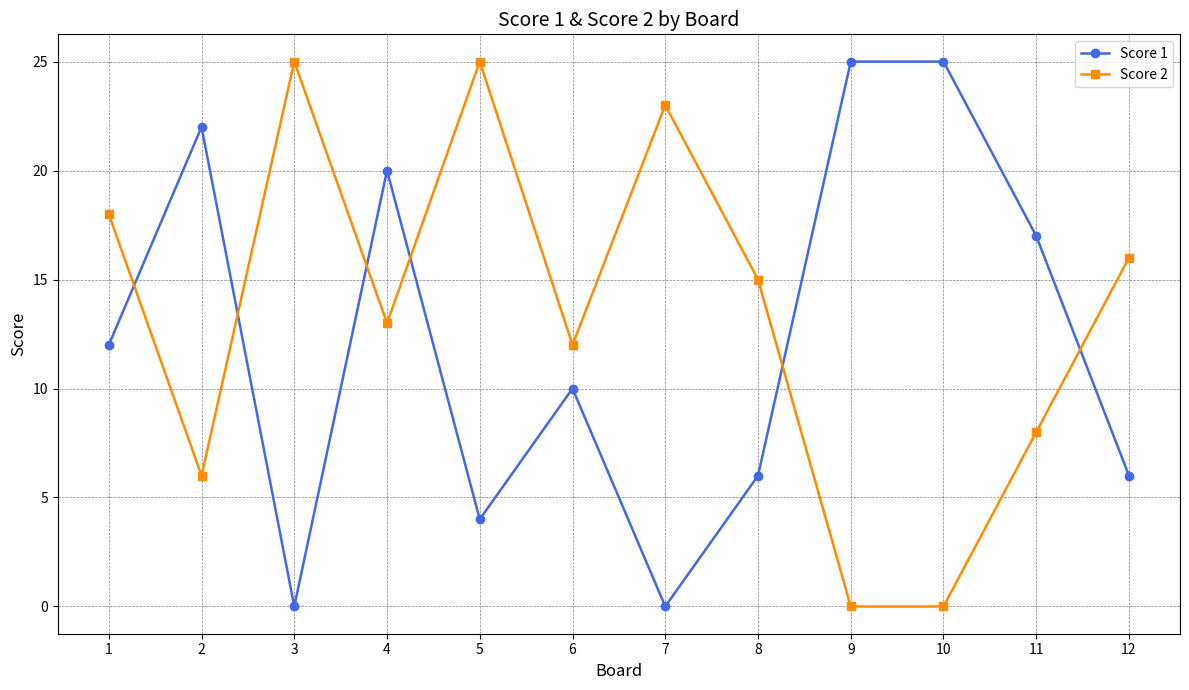

What is the sum of the Score 1 values at 8 and 2?

28